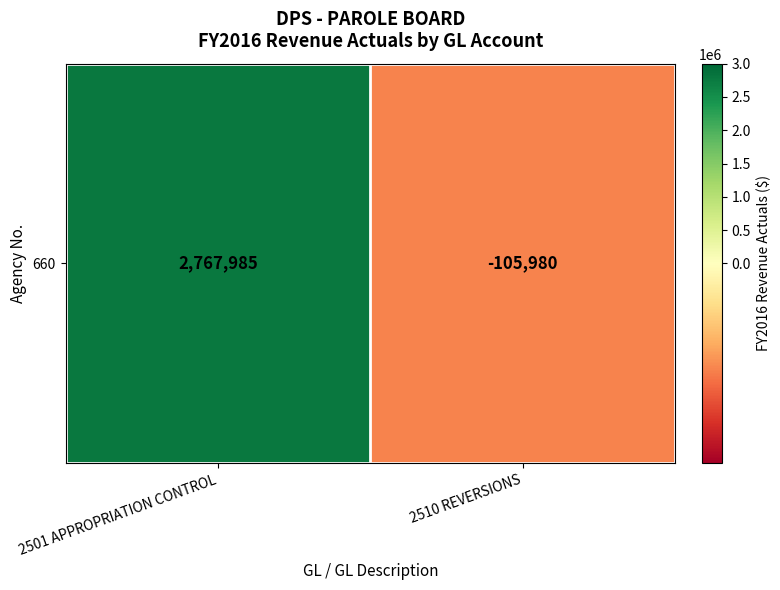

What is the change in value from 2501 APPROPRIATION CONTROL to 2510 REVERSIONS?

-2873965